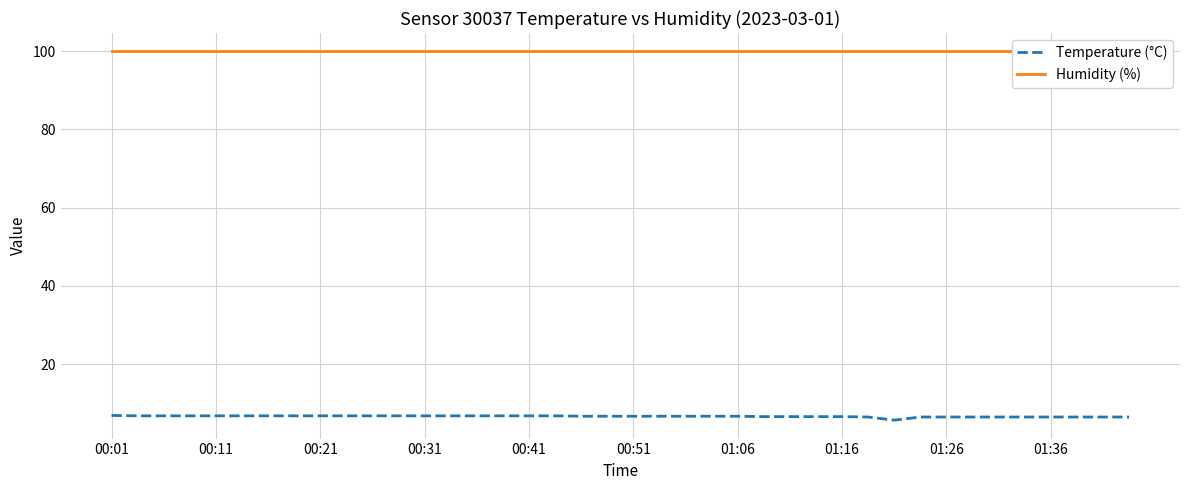

What is the value of the Humidity (%) point at the 25th from the left?

99.9